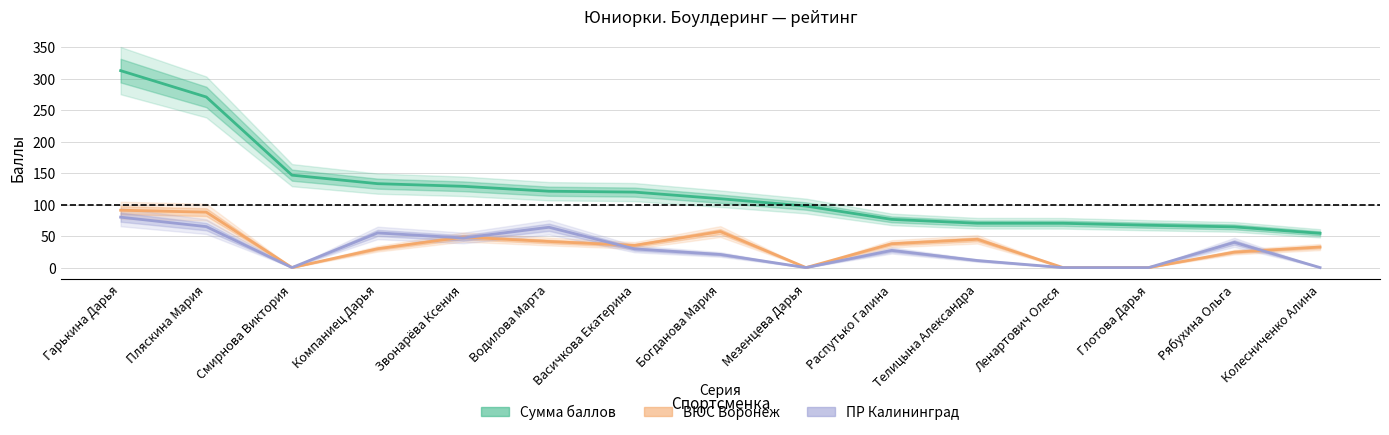

Reading right to left, transcribe all the data shown in this chart.

Сумма баллов: Колесниченко Алина=54.4	Рябухина Ольга=64.6	Глотова Дарья=67.2	Ленартович Олеся=70.3	Телицына Александра=70.4	Распутько Галина=76.5	Мезенцева Дарья=97.7	Богданова Мария=109.3	Васичкова Екатерина=119.8	Водилова Марта=121.2	Звонарёва Ксения=129.0	Компаниец Дарья=133.2	Смирнова Виктория=146.7	Пляскина Мария=270.8	Гарькина Дарья=312.6
ВЮС Воронеж: Колесниченко Алина=32.6	Рябухина Ольга=24.6	Глотова Дарья=0.0	Ленартович Олеся=0.0	Телицына Александра=44.9	Распутько Галина=37.8	Мезенцева Дарья=0.0	Богданова Мария=57.2	Васичкова Екатерина=35.2	Водилова Марта=41.4	Звонарёва Ксения=48.4	Компаниец Дарья=29.9	Смирнова Виктория=0.0	Пляскина Мария=88.0	Гарькина Дарья=91.0
ПР Калининград: Колесниченко Алина=0.0	Рябухина Ольга=40.0	Глотова Дарья=0.0	Ленартович Олеся=0.0	Телицына Александра=11.2	Распутько Галина=27.2	Мезенцева Дарья=0.0	Богданова Мария=20.8	Васичкова Екатерина=29.6	Водилова Марта=64.0	Звонарёва Ксения=47.0	Компаниец Дарья=55.0	Смирнова Виктория=0.0	Пляскина Мария=65.0	Гарькина Дарья=80.0